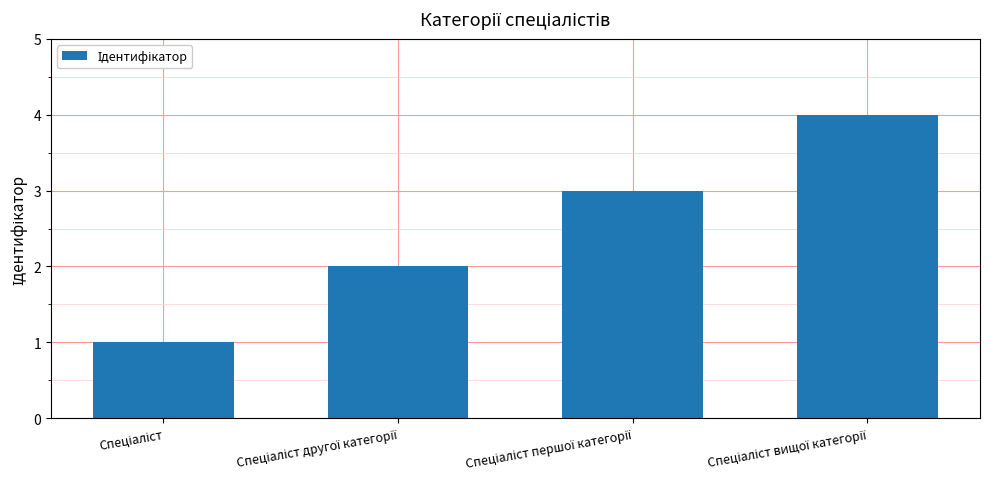

What is the difference between the maximum and minimum values?

3